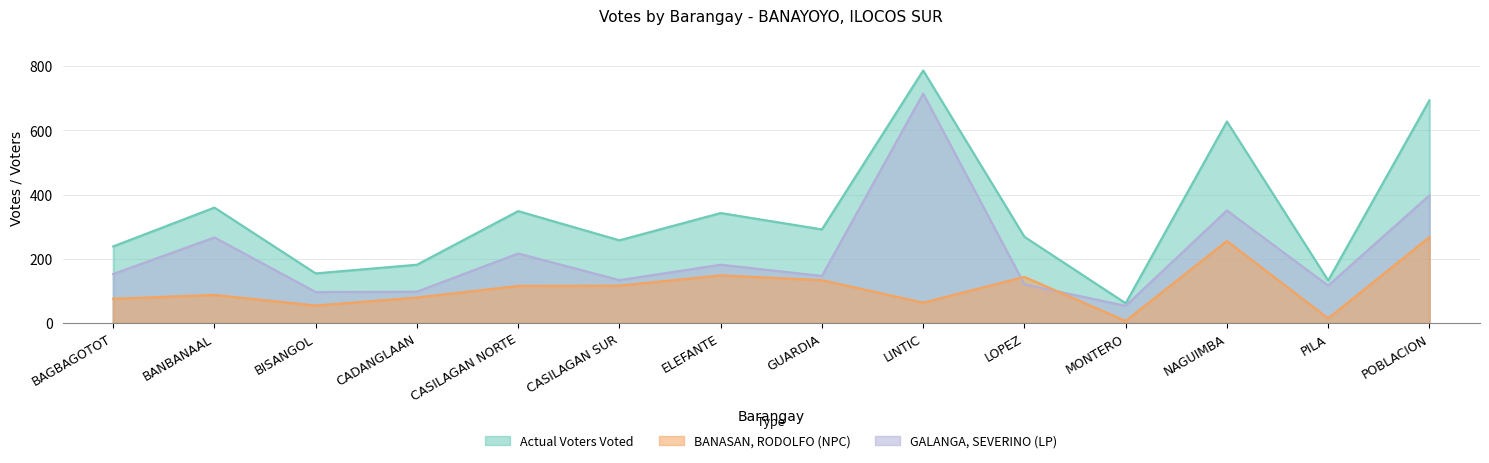

Does the chart display data point markers on the line(s)?

No